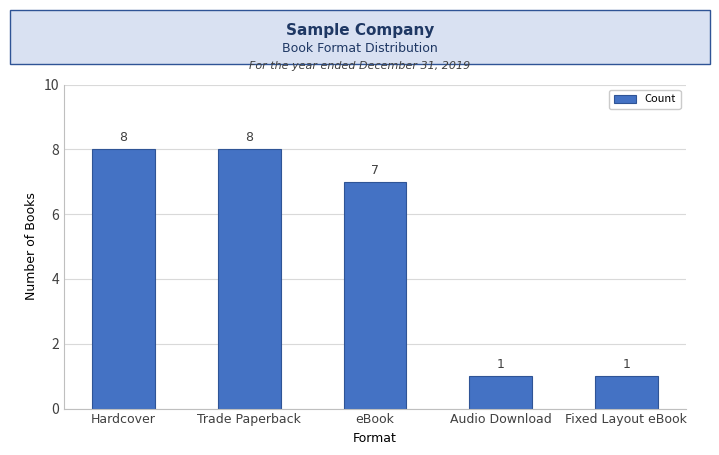

What is the label of the 2nd bar from the left?

Trade Paperback